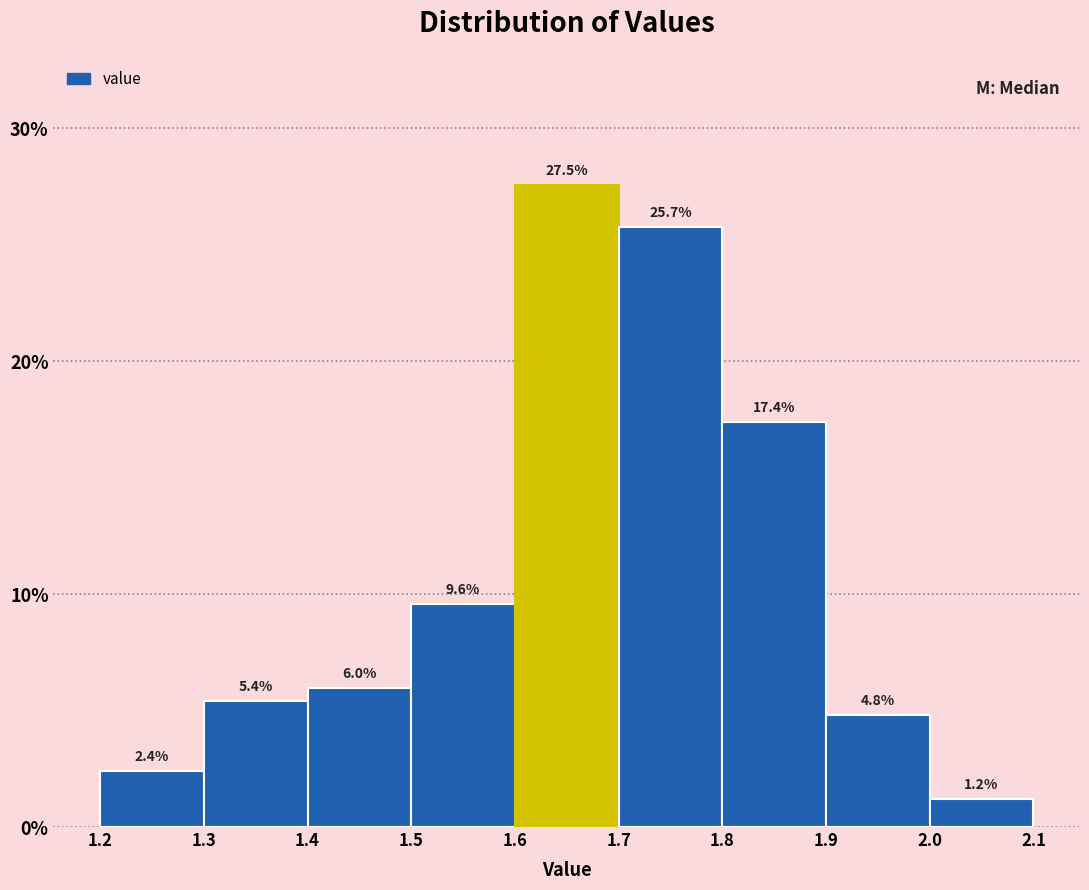

Over which range of the x-axis is the bar tallest?

1.6 to 1.7